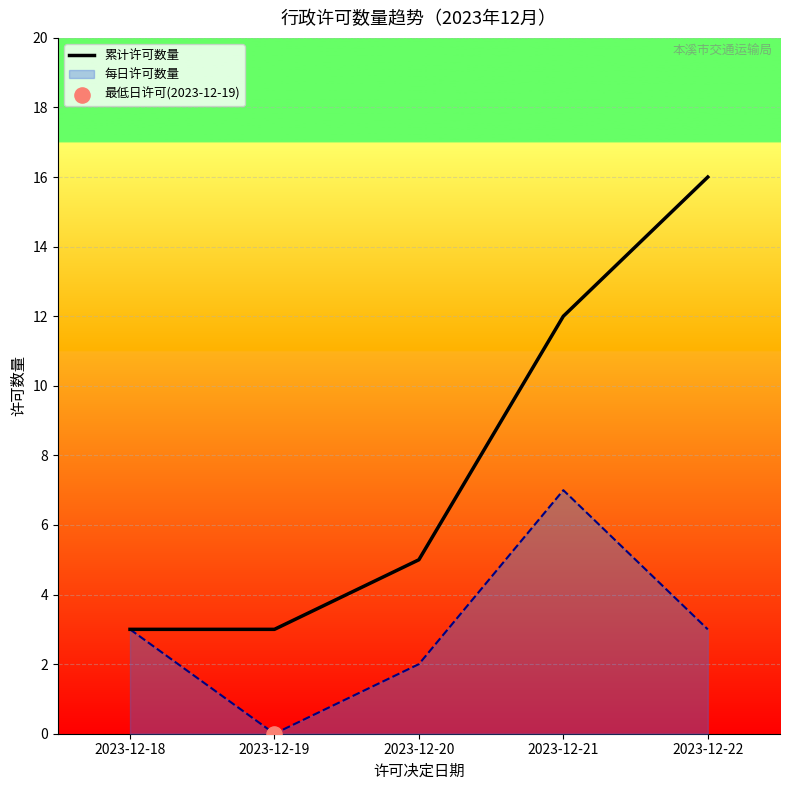

What is the ratio of the value at 2023-12-18 to the value at 2023-12-21?

0.2